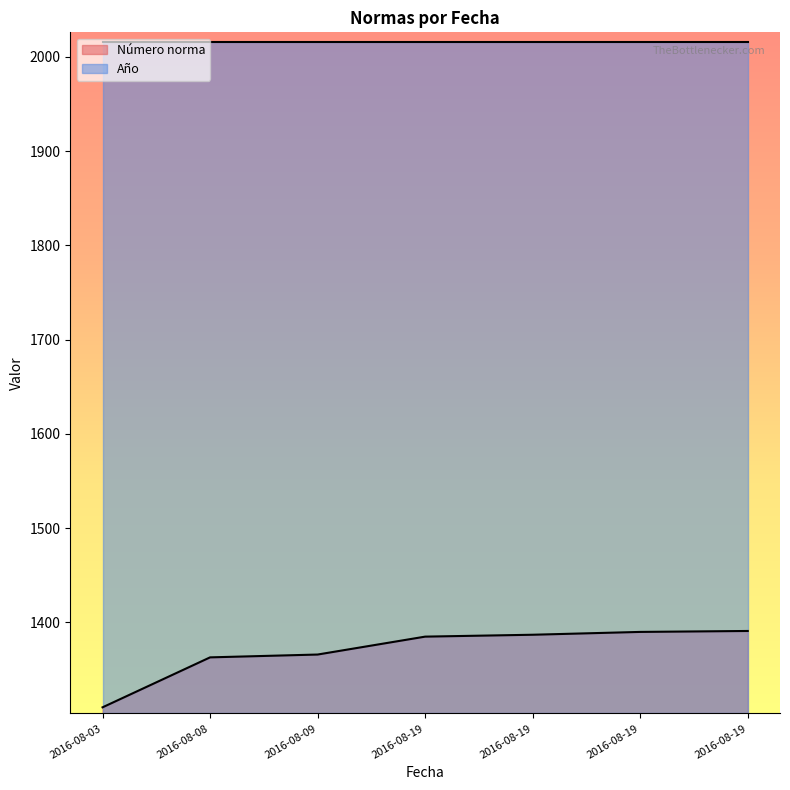

Rank the categories by value from lowest to highest.

2016-08-03, 2016-08-08, 2016-08-09, 2016-08-19, 2016-08-19, 2016-08-19, 2016-08-19